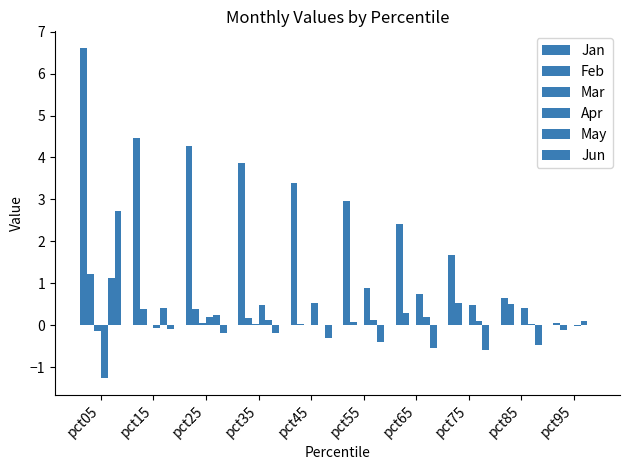

What is the difference between the Feb values at pct05 and pct15?

0.8